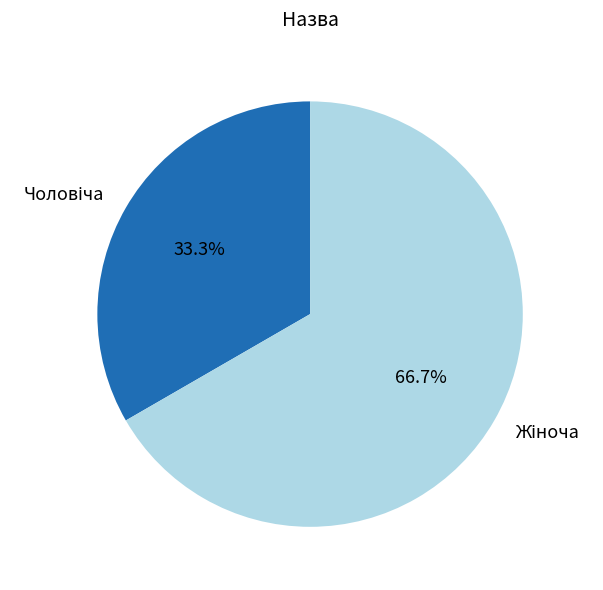

Is there a majority slice in this chart?

Yes